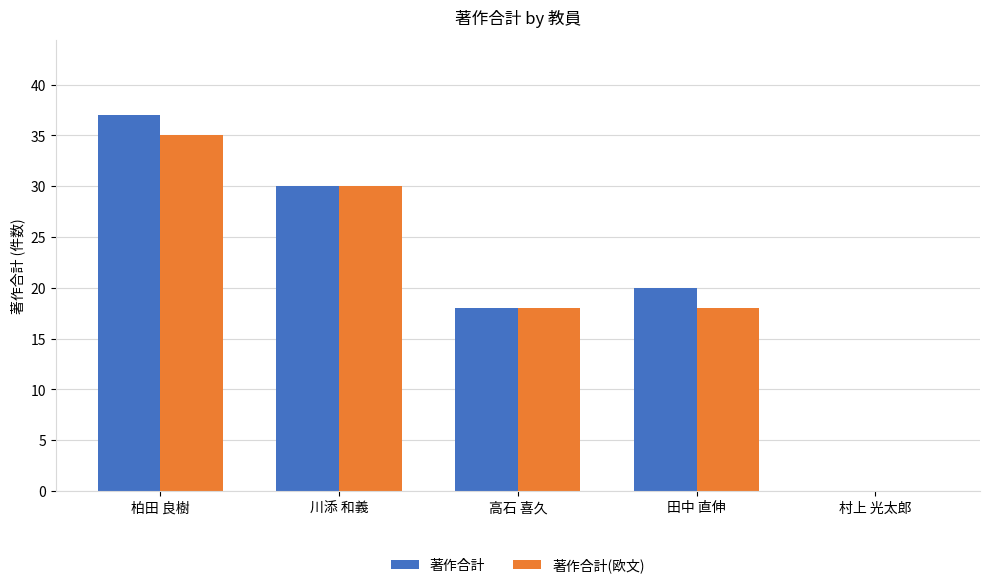

True or false: 著作合計(欧文) has a value of 18 at 田中 直伸.

True